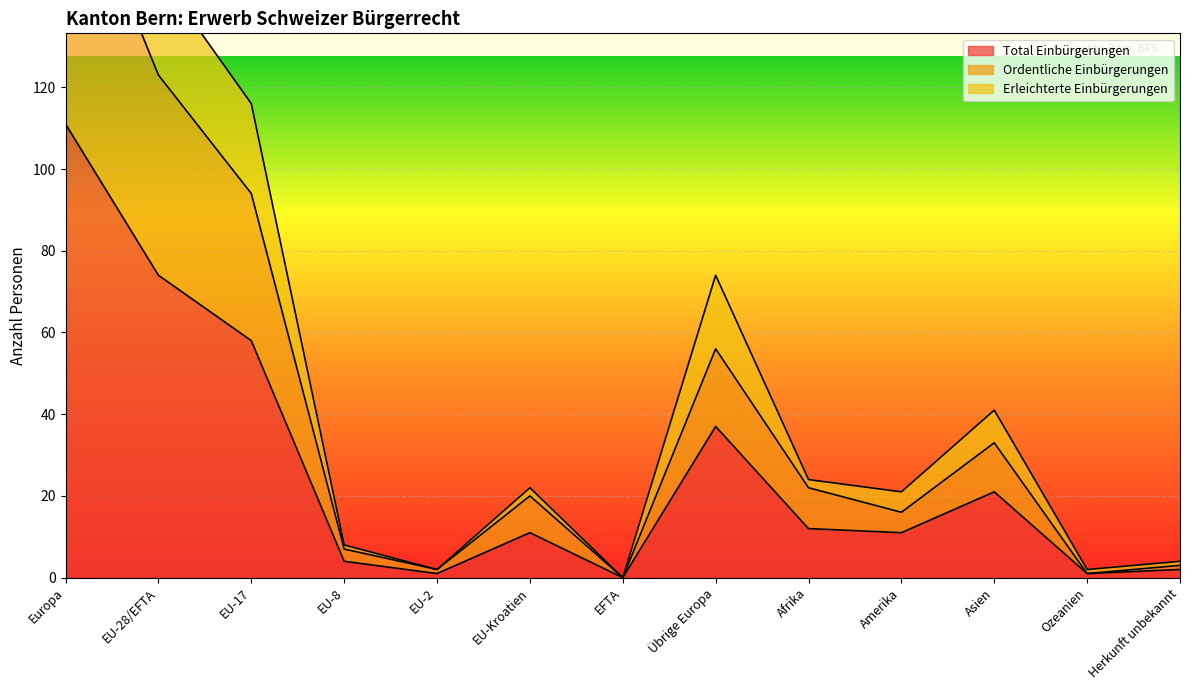

How many interior local peaks does the Erleichterte Einbürgerungen series have?

3